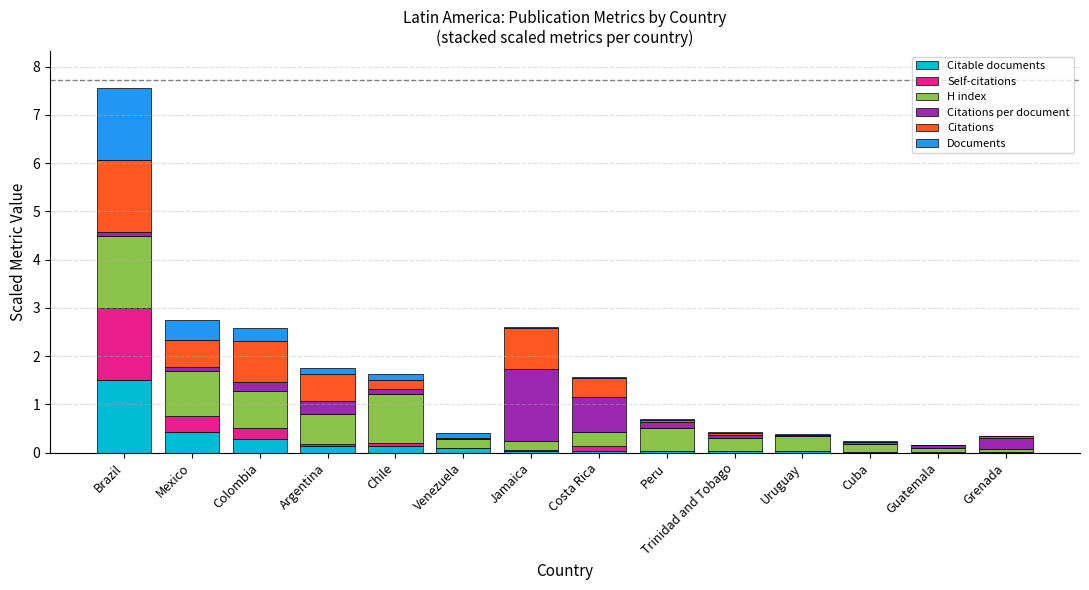

At which label does Citable documents reach its peak?

Brazil